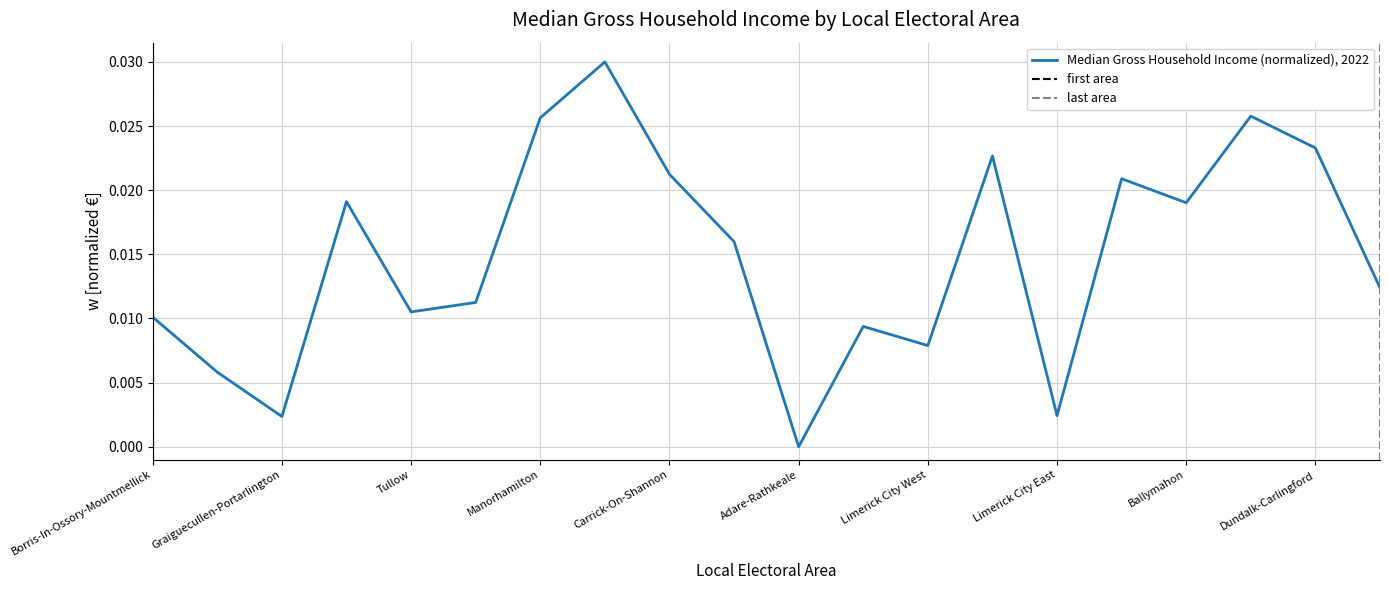

List the labels in order of value, smallest first.

Adare-Rathkeale, Graiguecullen-Portarlington, Limerick City East, Portlaoise, Limerick City West, Cappamore-Kilmallock, Borris-In-Ossory-Mountmellick, Tullow, Muinebeag, Dundalk South, Newcastle West, Ballymahon, Carlow, Granard, Carrick-On-Shannon, Limerick City North, Dundalk-Carlingford, Manorhamilton, Longford, Ballinamore